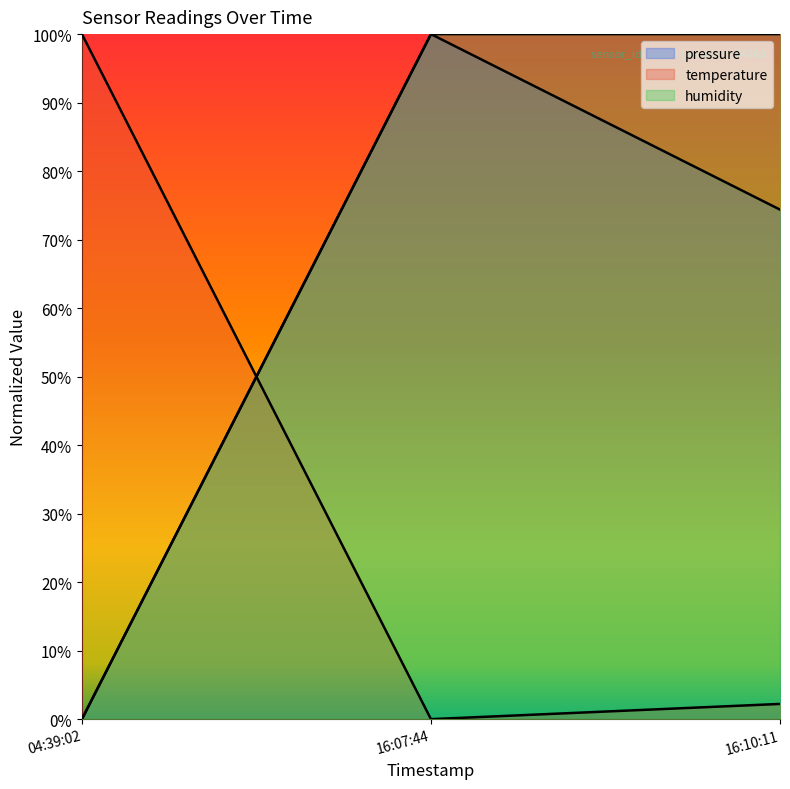

The value of humidity at 04:39:02 is 0.0. True or false?

True